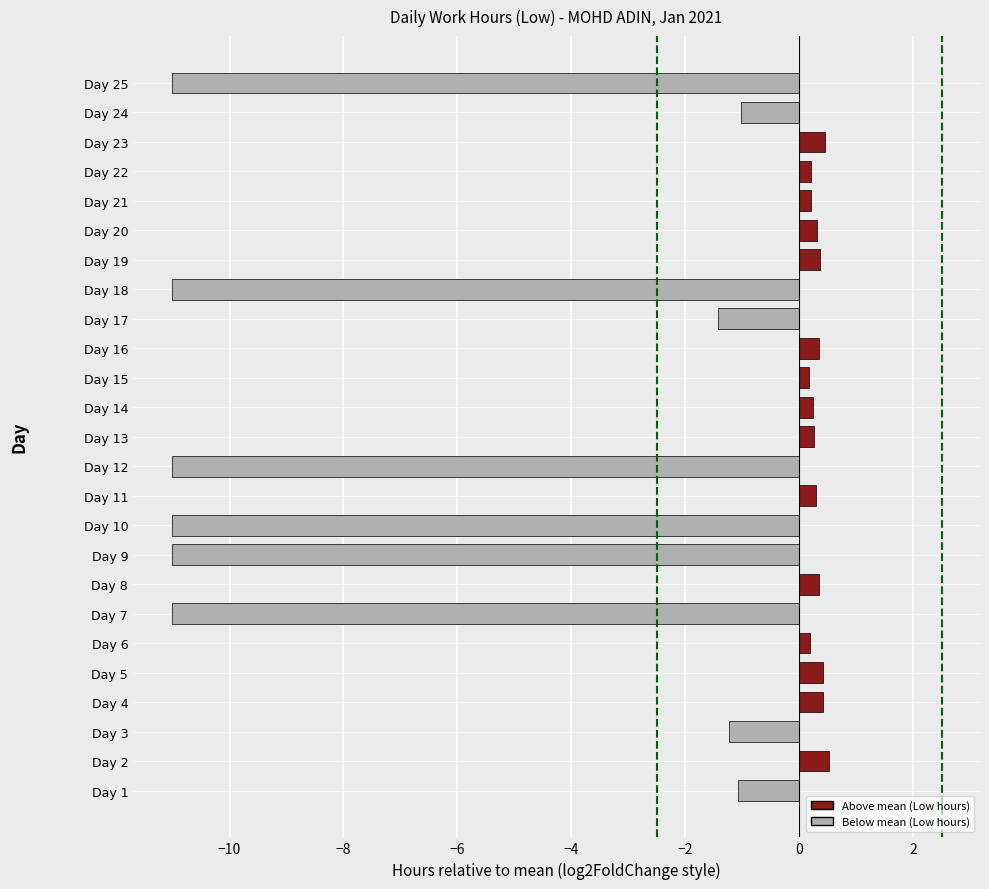

Where is the data nearest to the value -5?

Day 17